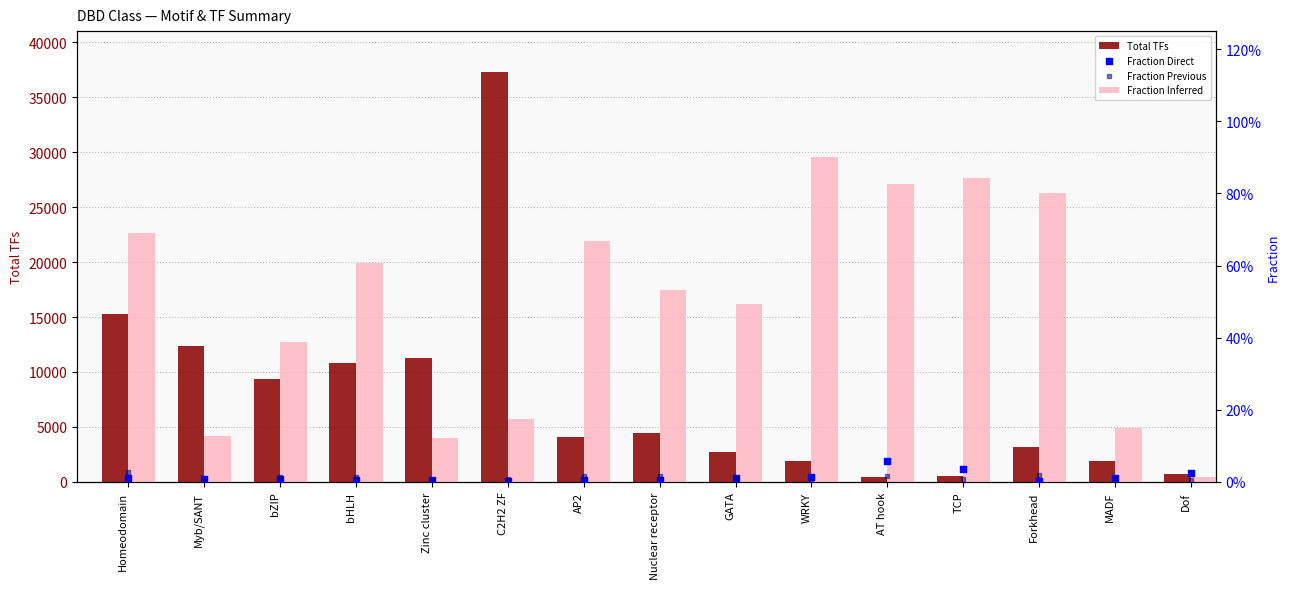

What is the total value across all series at GATA?

2714.5